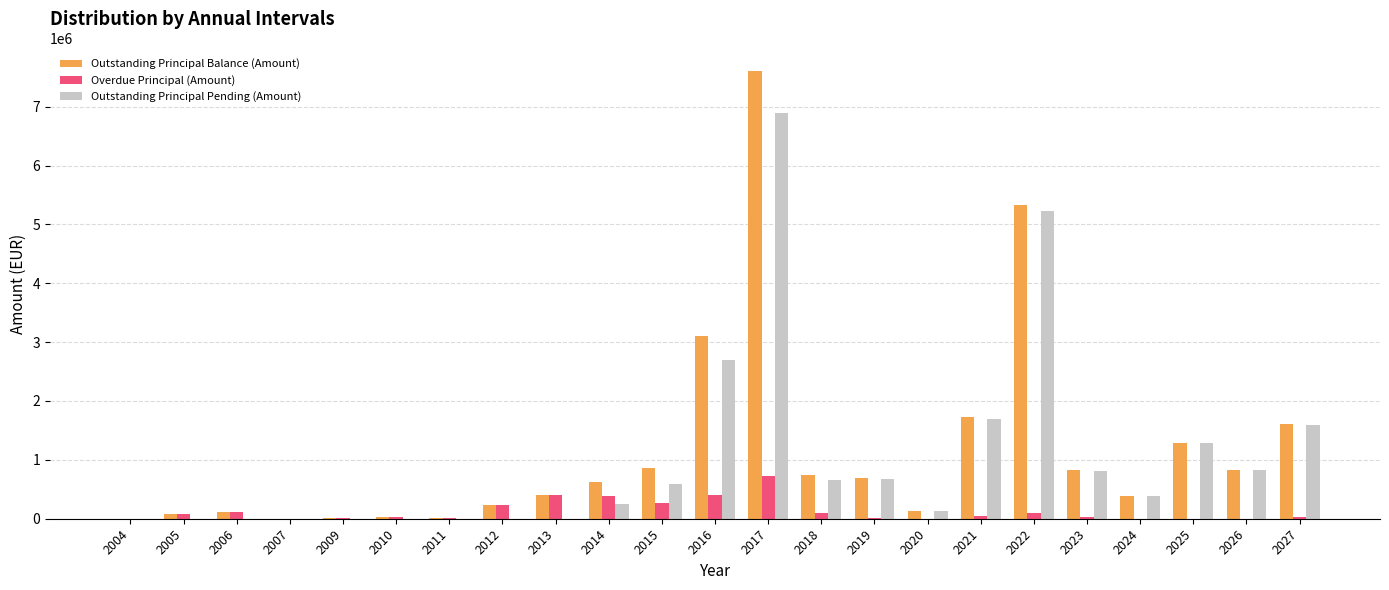

What is the sum of all Outstanding Principal Balance (Amount) values?

26683583.5